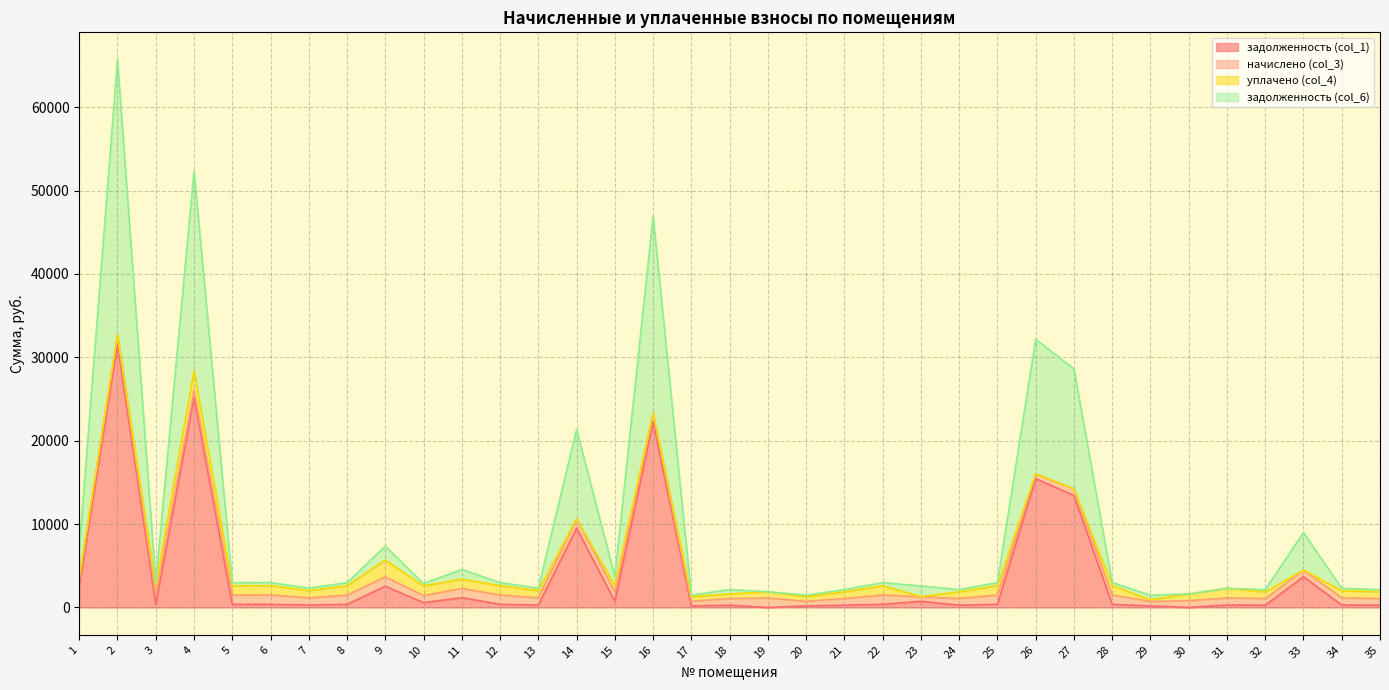

True or false: задолженность (col_6) and задолженность (col_1) cross at least once.

False